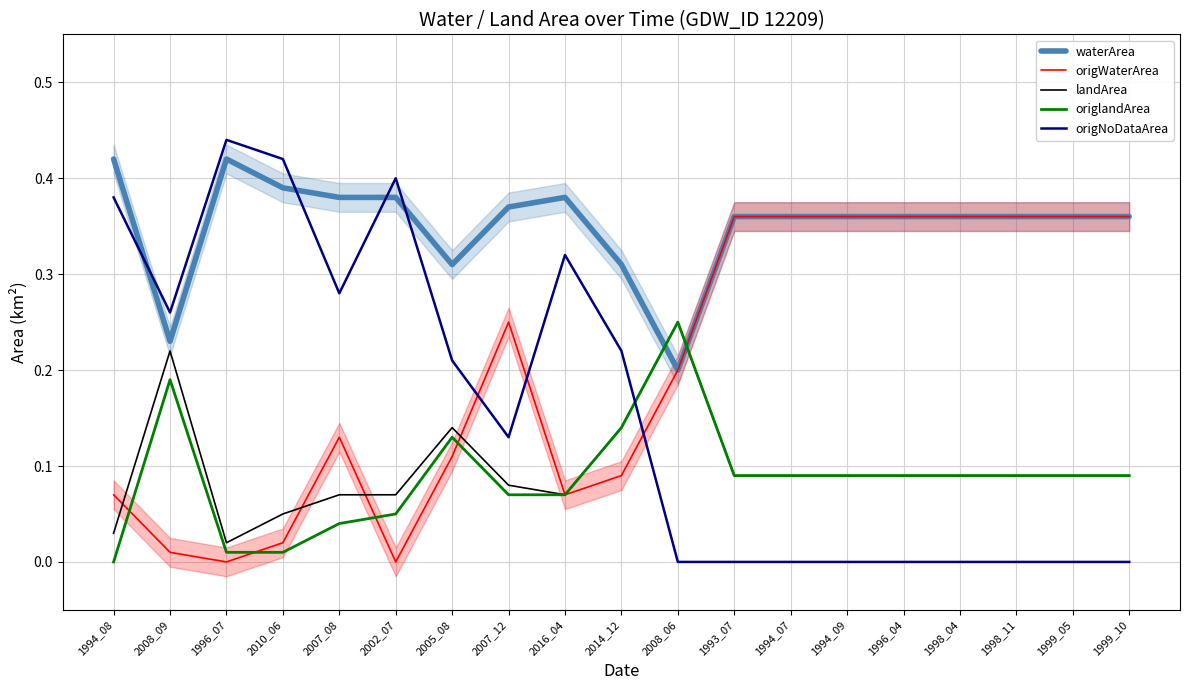

How many data points does each series have?

19